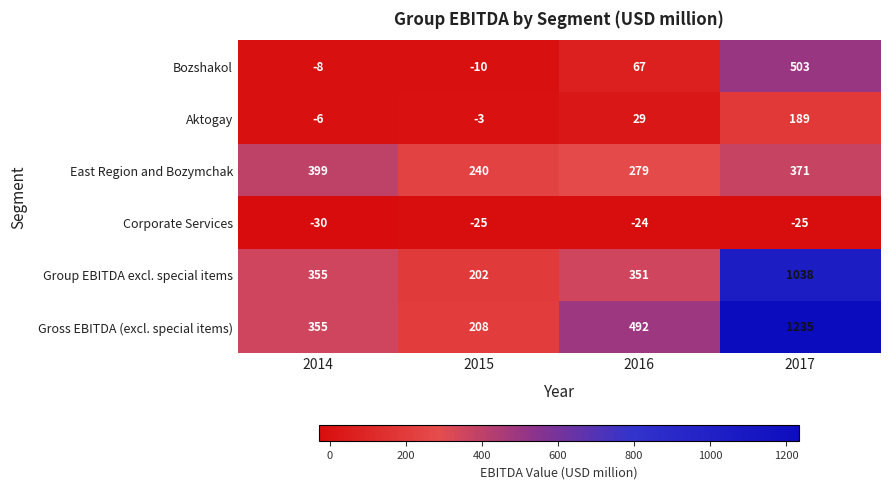

How many positive values does the Aktogay series have?

2